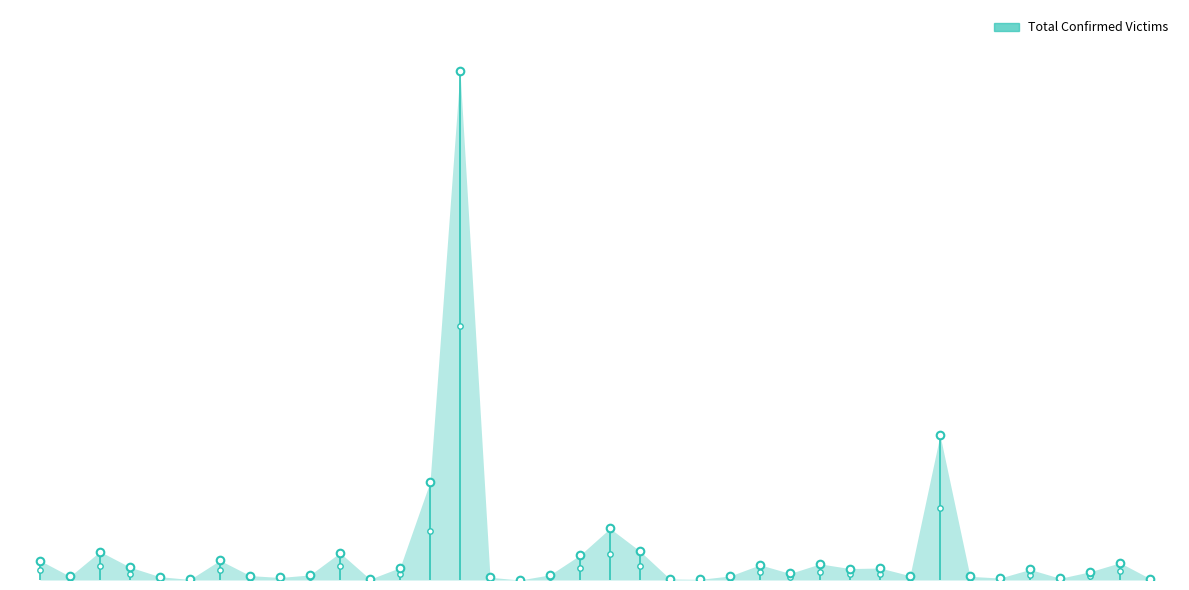

What is the change in value from Burnet to Cherokee?

+12